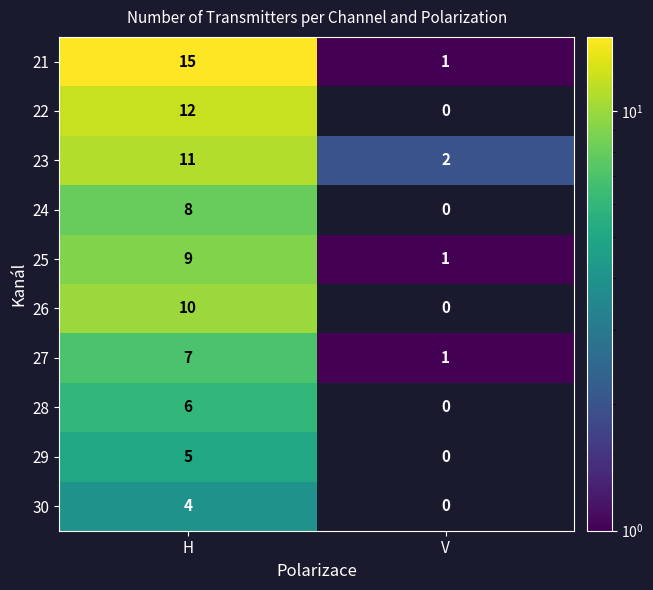

The value of 23 at H is 17.6. True or false?

False